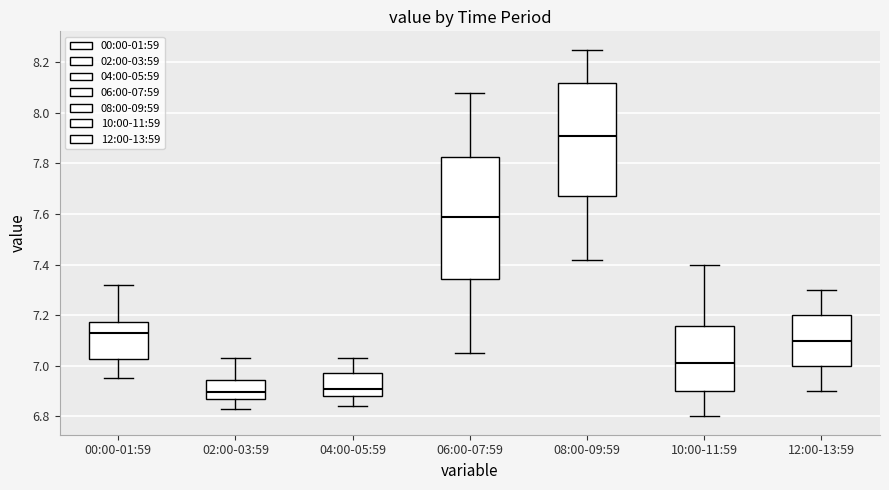

Reading left to right, read every box against the y-axis: the position of its median line, the range the box covers, and the ends of its whiskers. The values are not printed on the chart, so give them approximately, as read against the axis.

00:00-01:59: median 7.14, box 7.02 to 7.18, whiskers 6.96 to 7.32
02:00-03:59: median 6.90, box 6.86 to 6.94, whiskers 6.84 to 7.04
04:00-05:59: median 6.92, box 6.88 to 6.98, whiskers 6.84 to 7.04
06:00-07:59: median 7.60, box 7.34 to 7.82, whiskers 7.06 to 8.08
08:00-09:59: median 7.92, box 7.68 to 8.12, whiskers 7.42 to 8.26
10:00-11:59: median 7.02, box 6.90 to 7.16, whiskers 6.80 to 7.40
12:00-13:59: median 7.10, box 7.00 to 7.20, whiskers 6.90 to 7.30